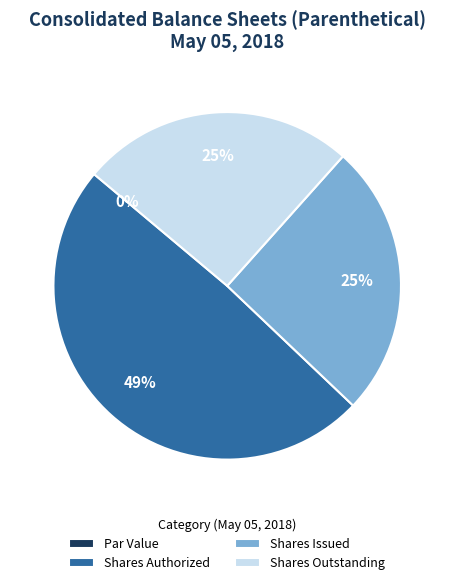

Does Shares Outstanding account for over 50% of the chart?

No